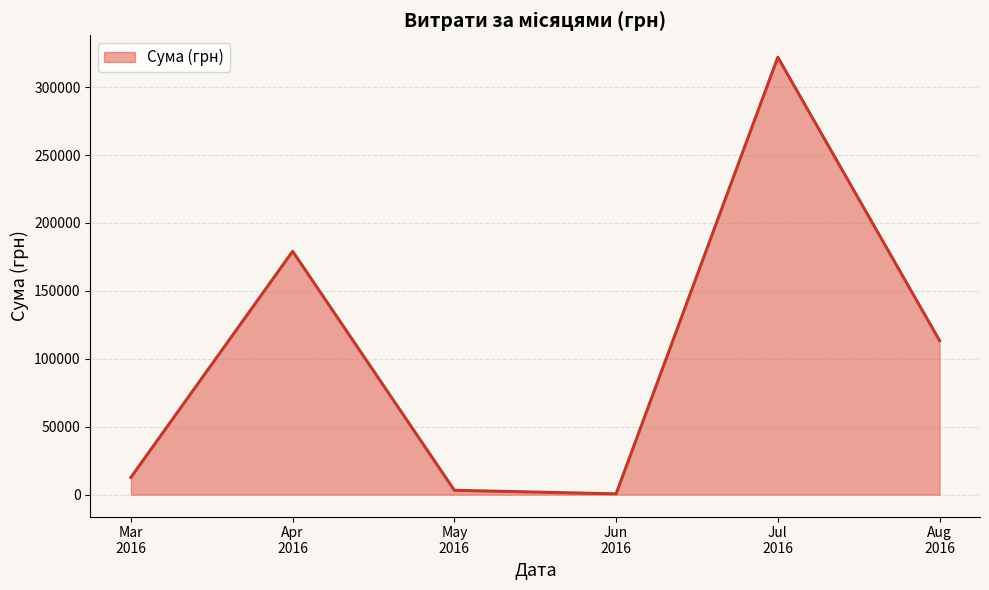

What is the difference between the maximum and minimum values?

321414.5